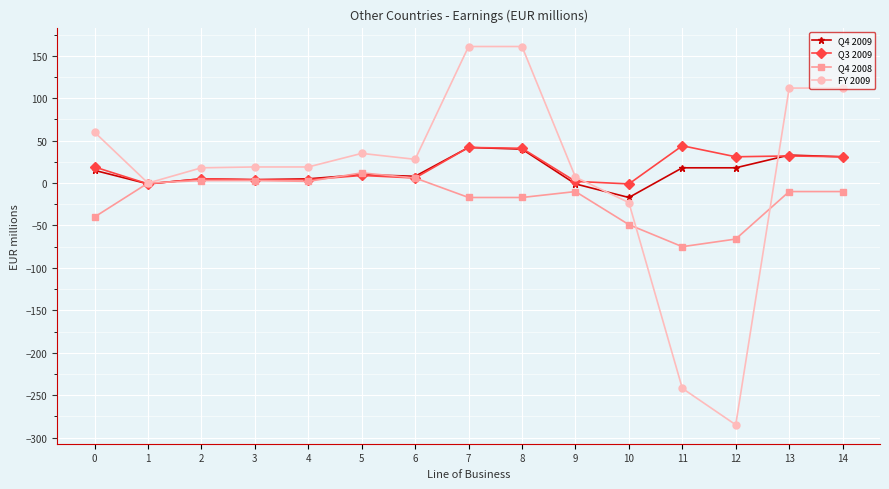

What is the difference between the maximum and minimum values in the Q4 2008 series?

87